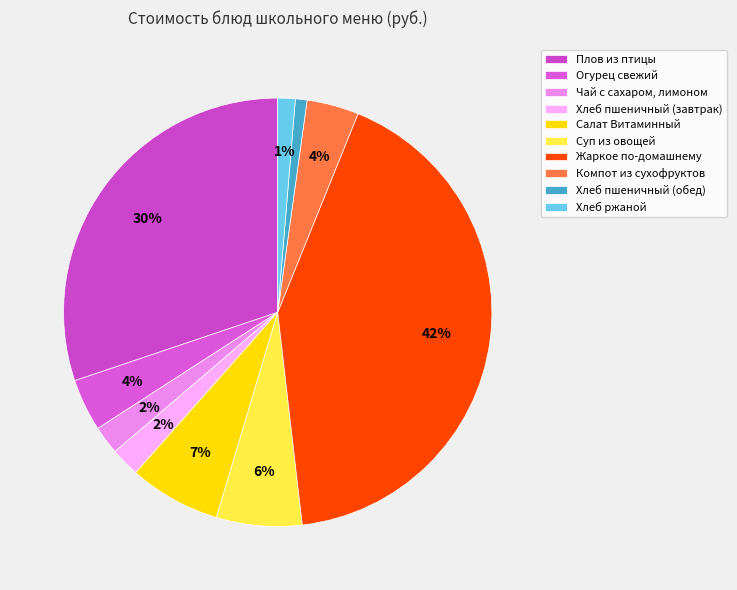

Does any single category account for the majority?

No